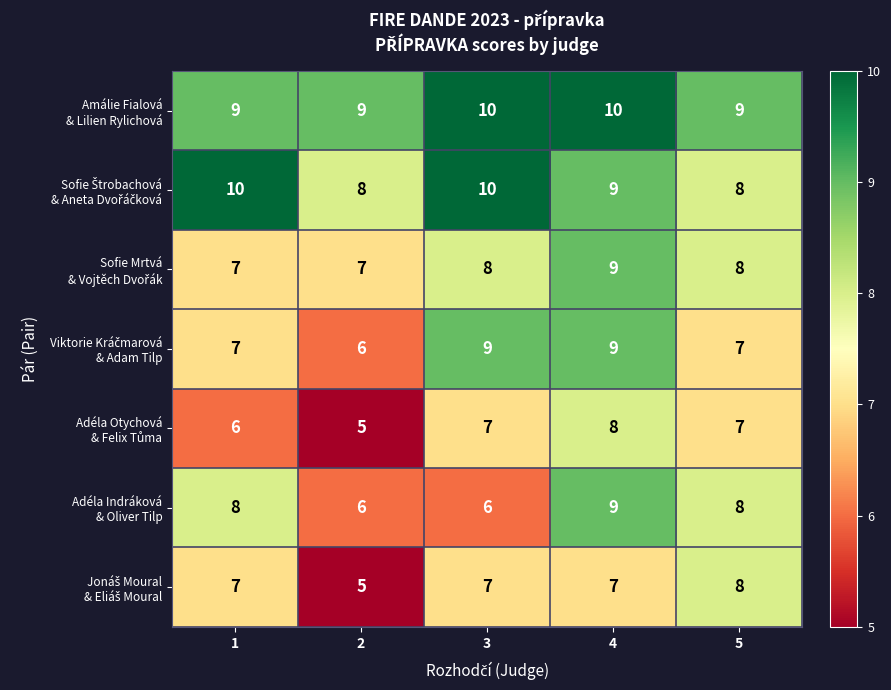

What is the difference between the highest and lowest values at 4?

3